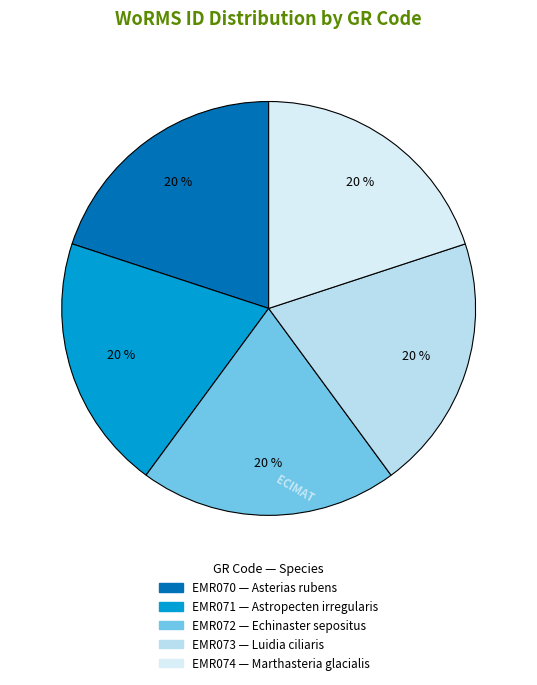

Which has a higher value, EMR073 or EMR071?

EMR073